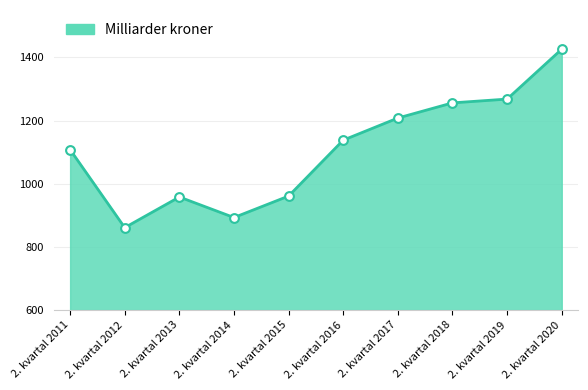

What is the ratio of the value at 2. kvartal 2016 to the value at 2. kvartal 2019?

0.9